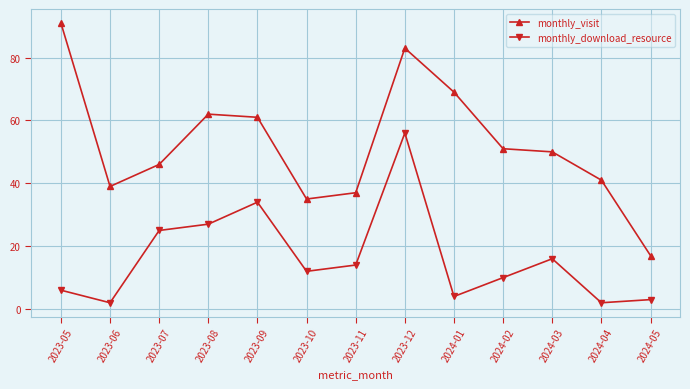

Where does the monthly_visit series first go above 50?

2023-05